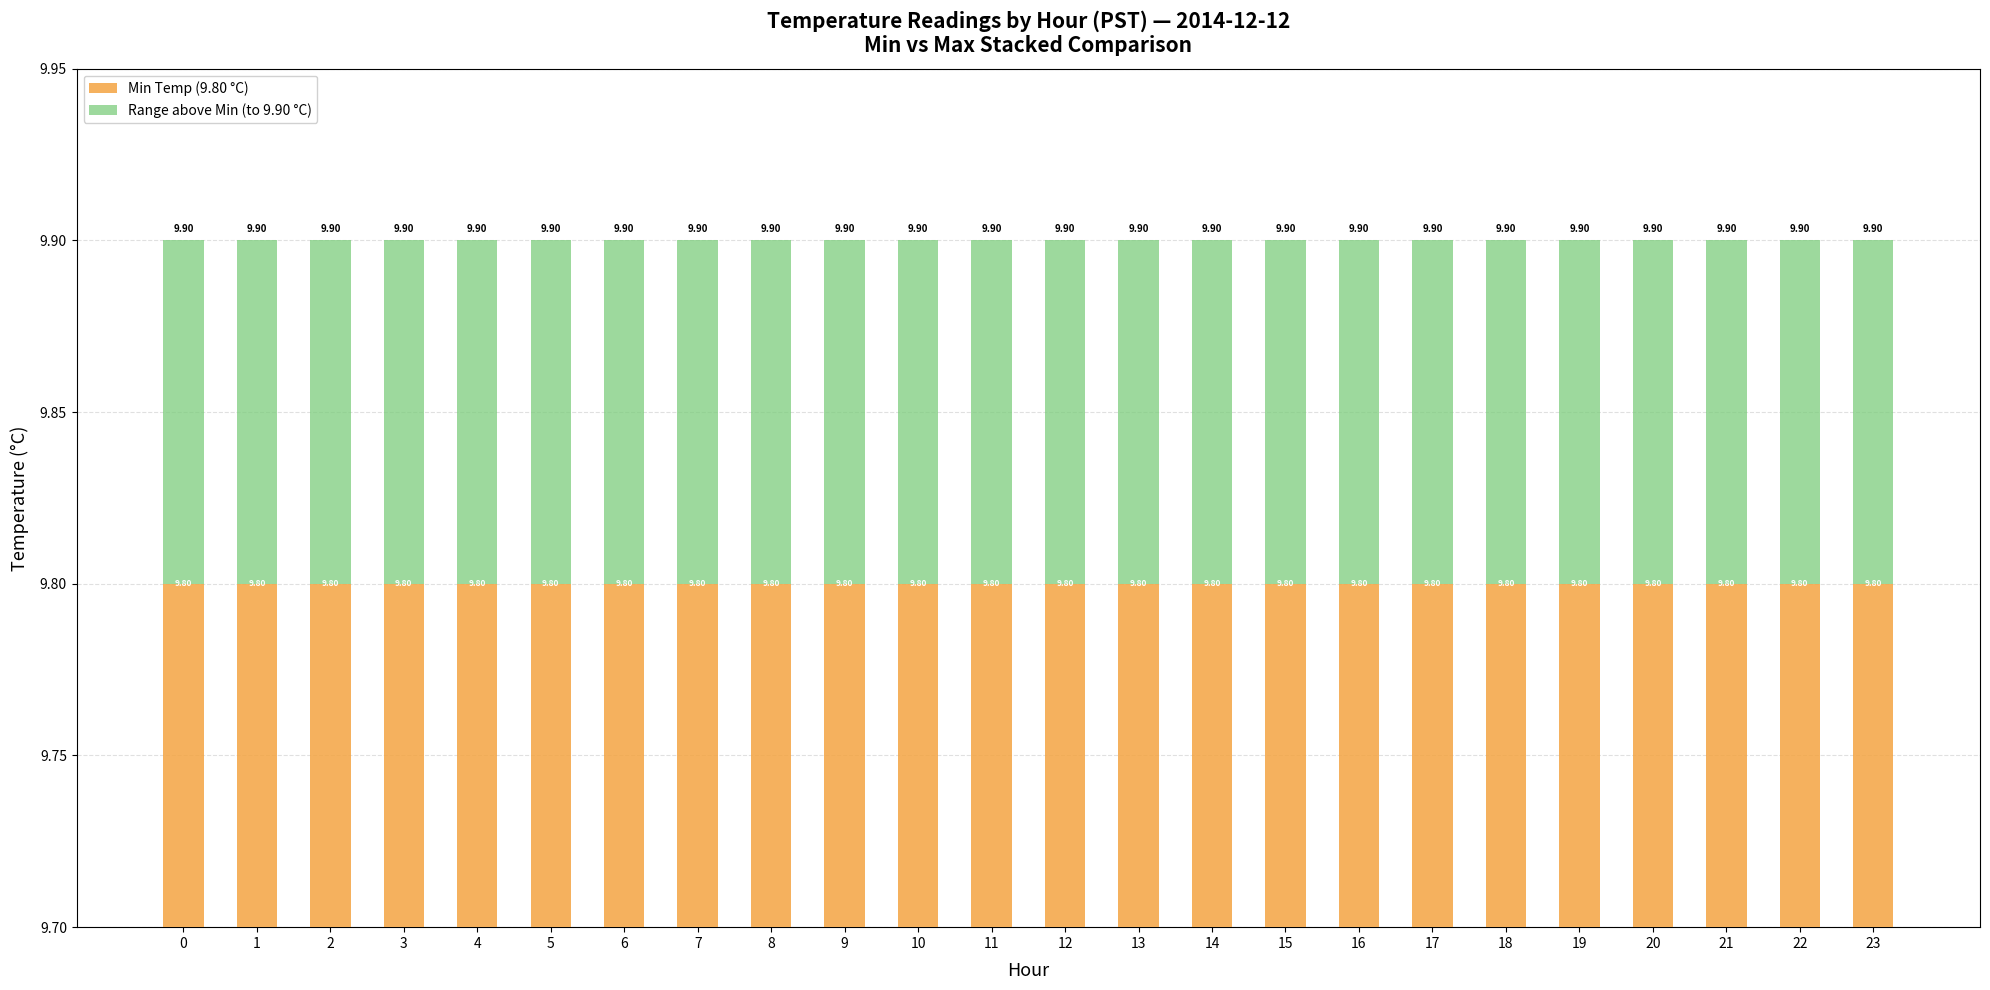

List the series in order of their peak value, lowest first.

Range above Min (to 9.90 °C), Min Temp (9.80 °C)